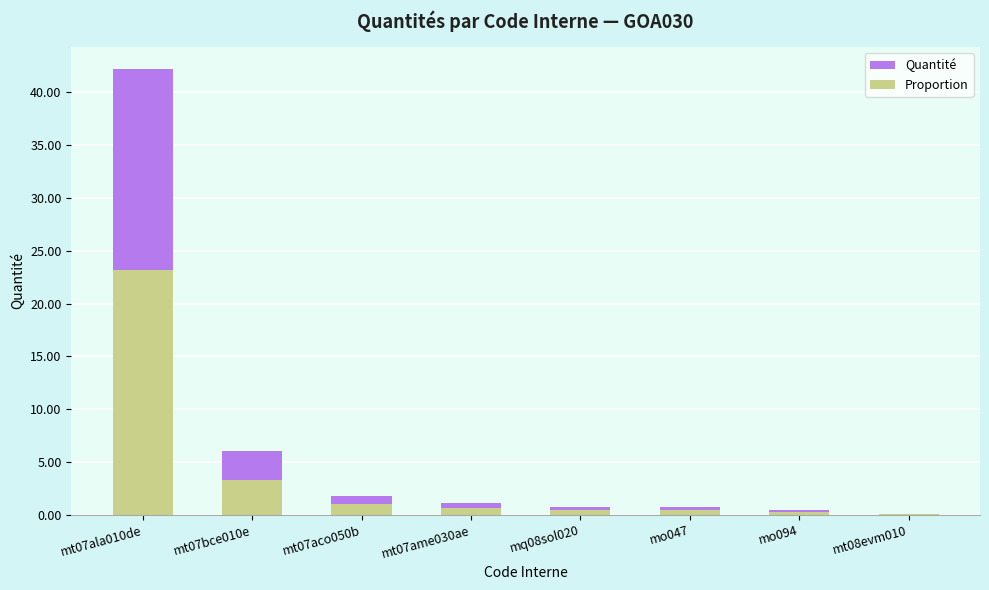

How many data points does each series have?

8